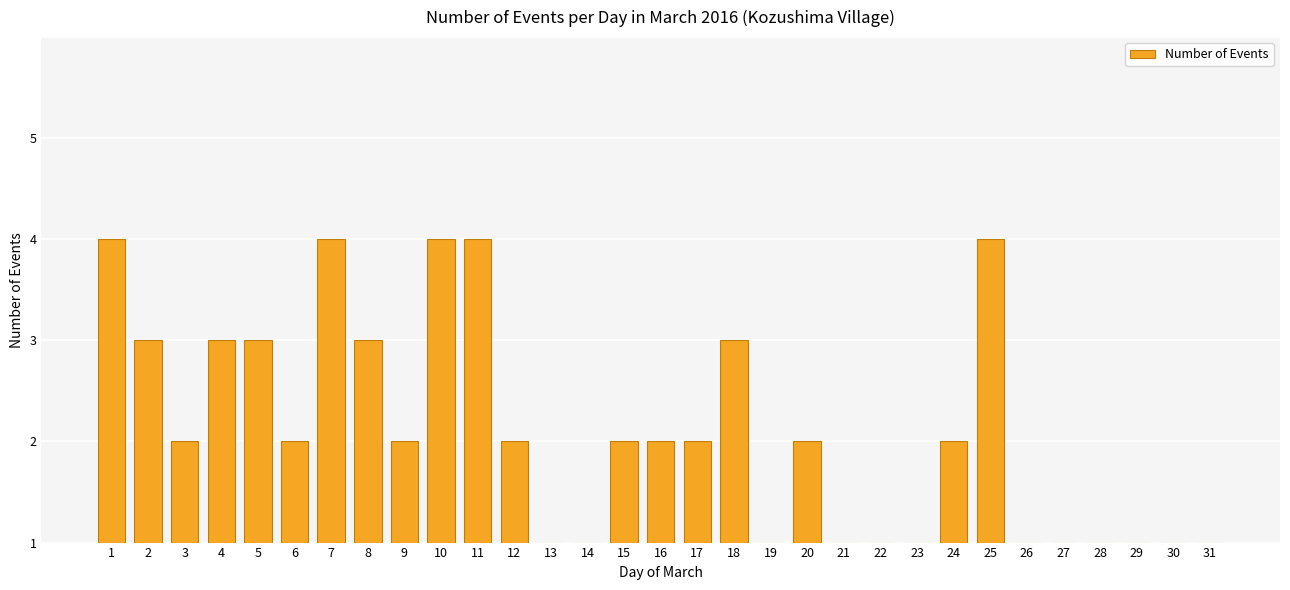

Is it true that the value at 4 is 2?

True